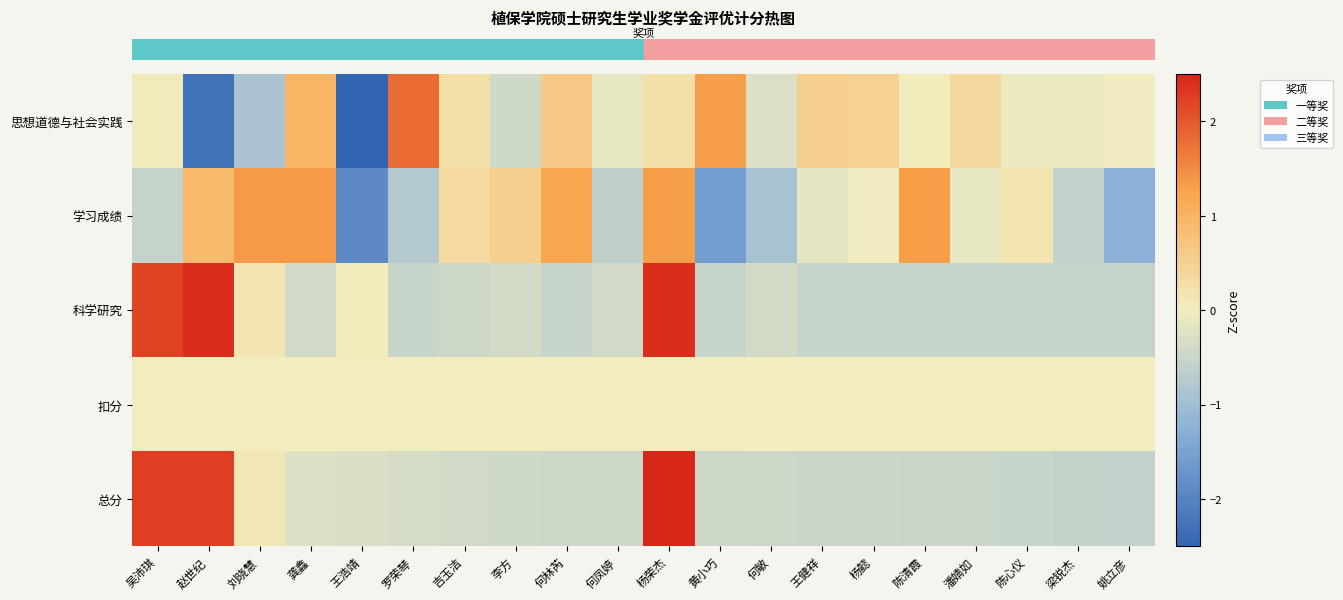

At which category is the sum across all series the highest?

杨荣杰